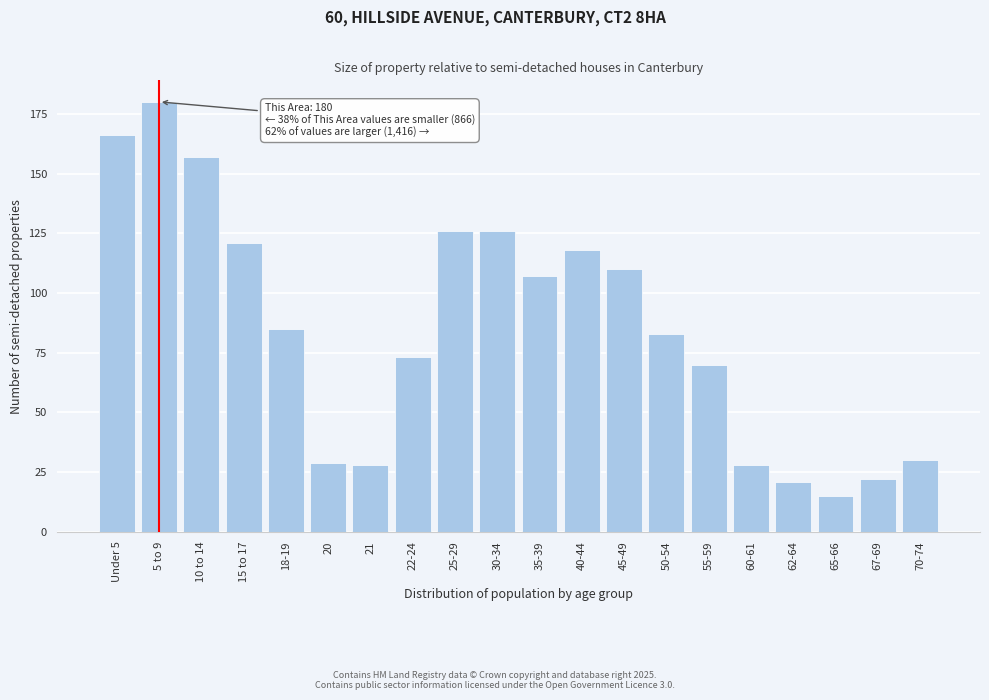

Reading left to right, transcribe all the data shown in this chart.

Under 5=166	5 to 9=180	10 to 14=157	15 to 17=121	18-19=85	20=29	21=28	22-24=73	25-29=126	30-34=126	35-39=107	40-44=118	45-49=110	50-54=83	55-59=70	60-61=28	62-64=21	65-66=15	67-69=22	70-74=30